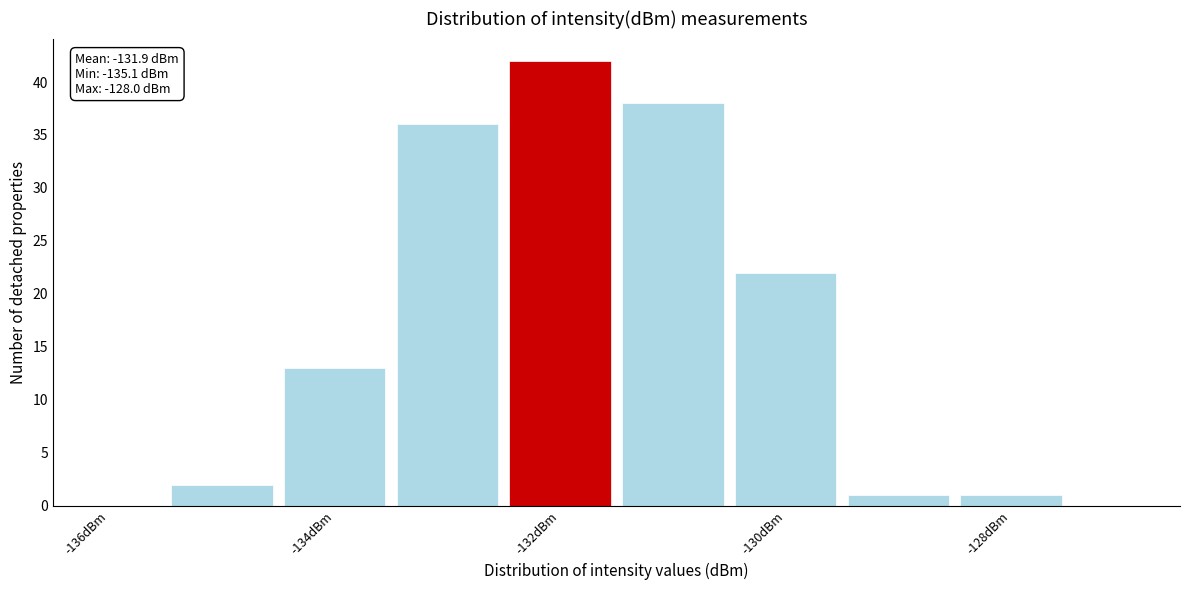

Over which range of the x-axis is the bar tallest?

-132.5 to -131.5